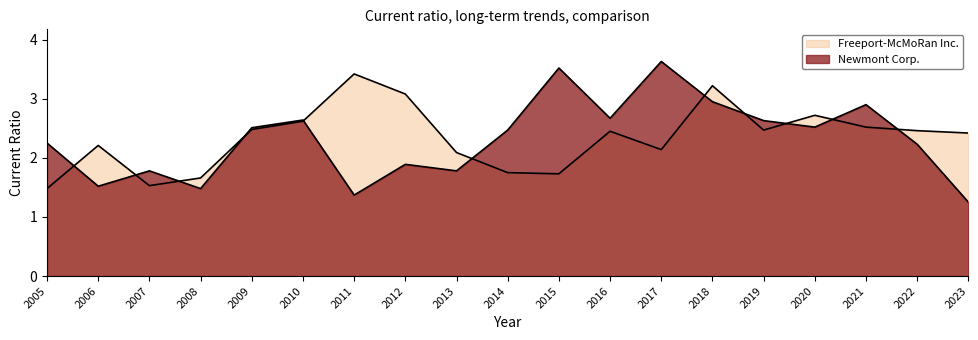

How many data points does each series have?

19